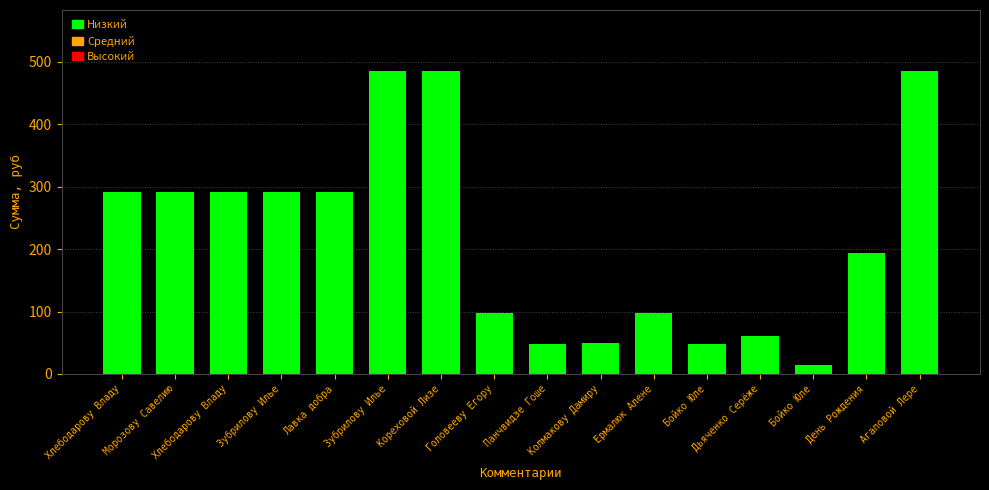

Which label corresponds to the largest value in the chart?

Зубрилову Илье